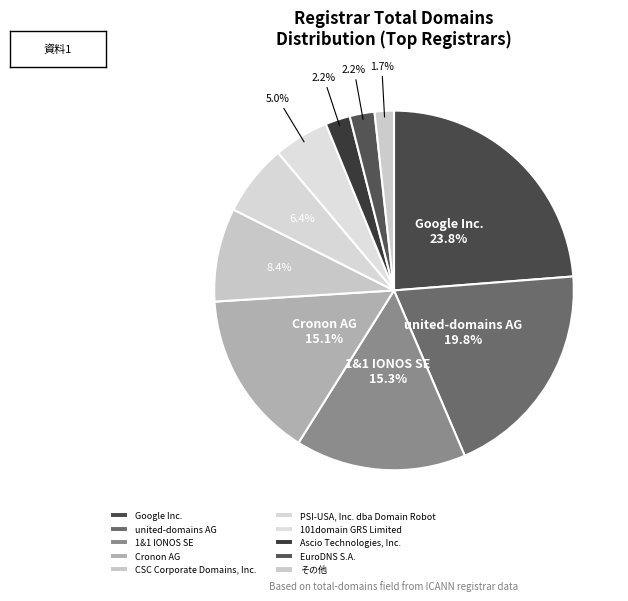

Is it true that Cronon AG is 4% of the pie?

False